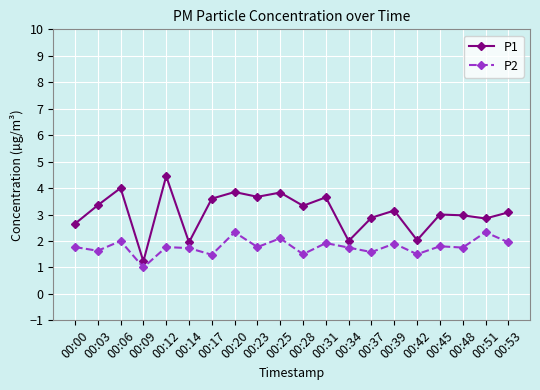

Is the value of P1 at 00:28 greater than the value of P2 at 00:12?

Yes